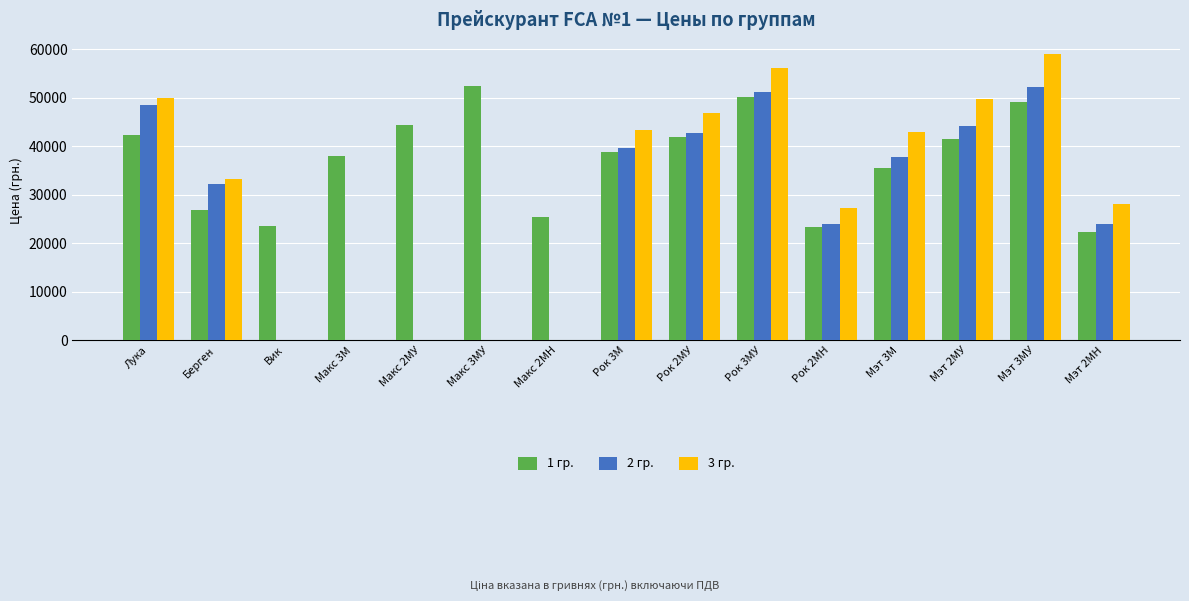

Where does the 3 гр. series first go above 33344?

Лука